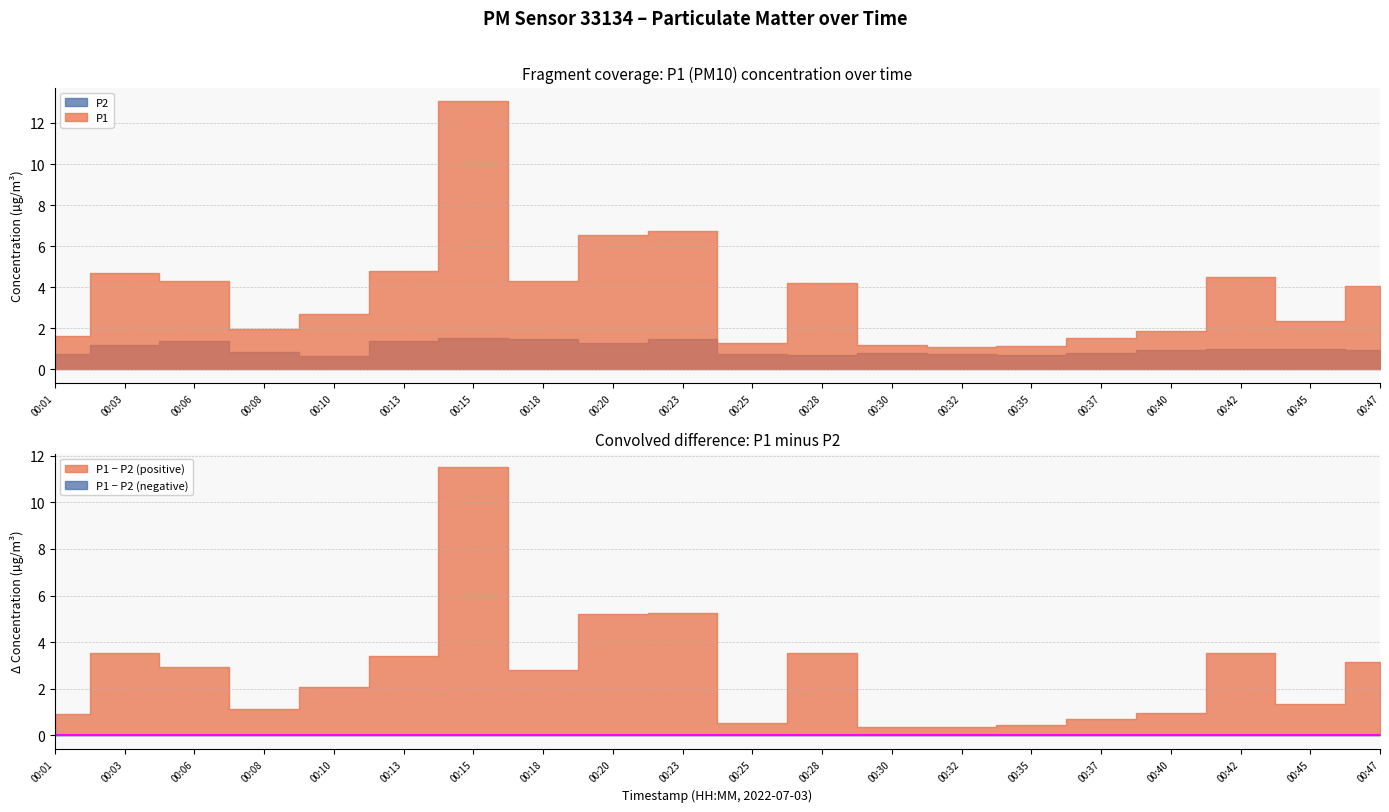

Does the chart have visible grid lines?

Yes